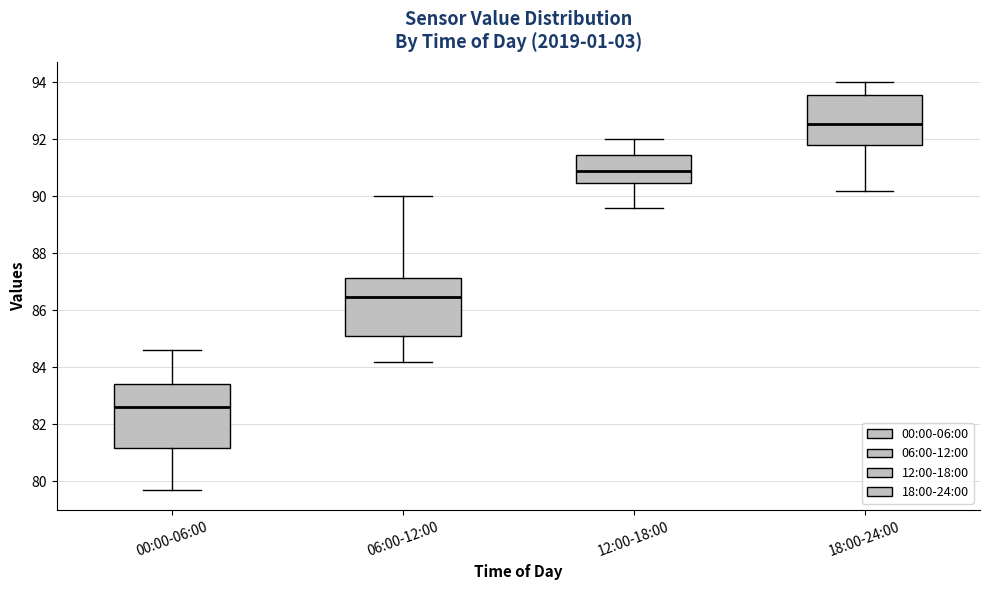

Which box has the lowest median line?

00:00-06:00